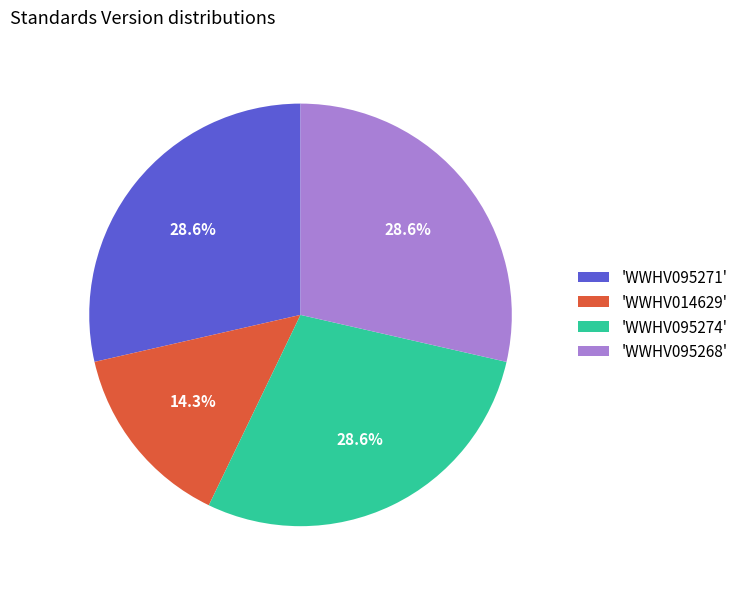

What portion of the pie excludes 'WWHV095271'?

71.4%